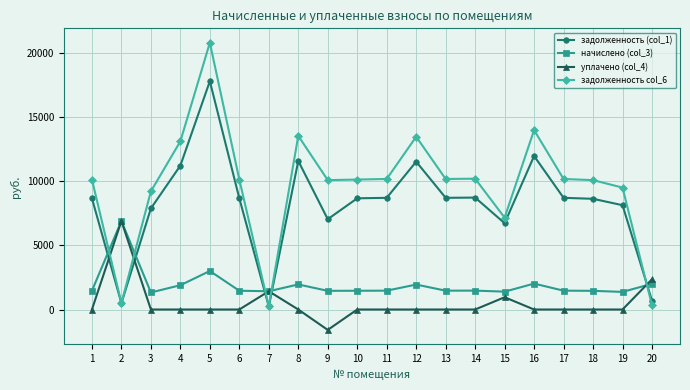

Which series has the largest total across all categories?

задолженность col_6